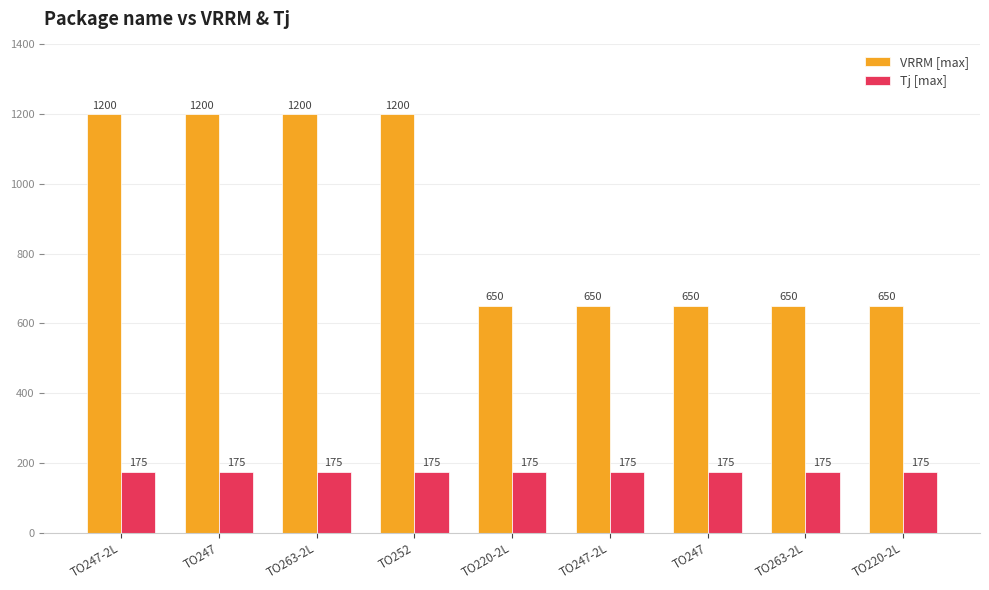

The VRRM [max] series shows 650 at TO263-2L. True or false?

True